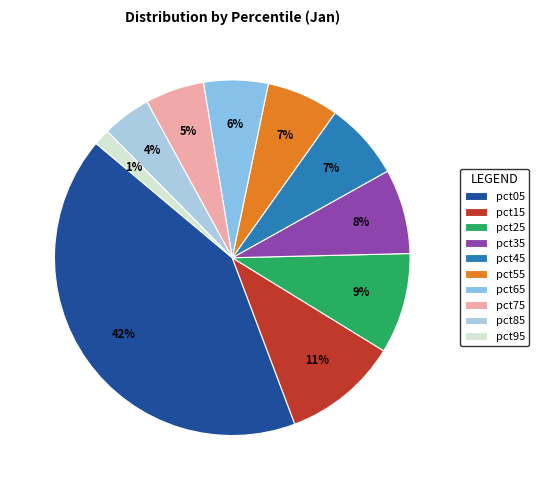

To the nearest percent, what is the combined percentage of pct35 and pct45?

15%